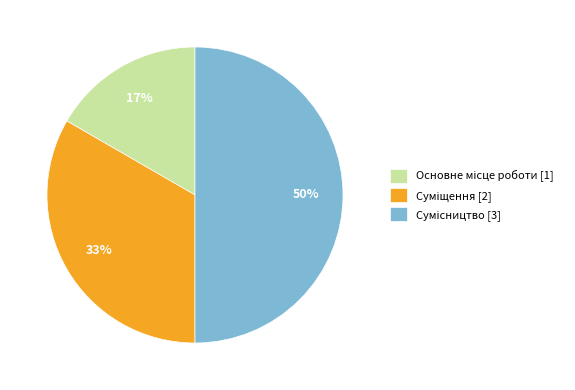

To the nearest percent, what is the difference between the largest and smallest slice percentages?

33%